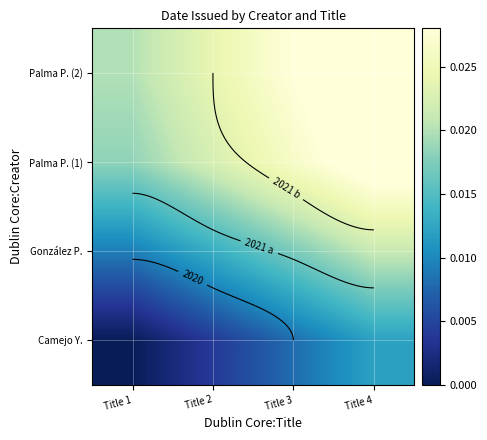

At how many categories does at least one series exceed 0?

4